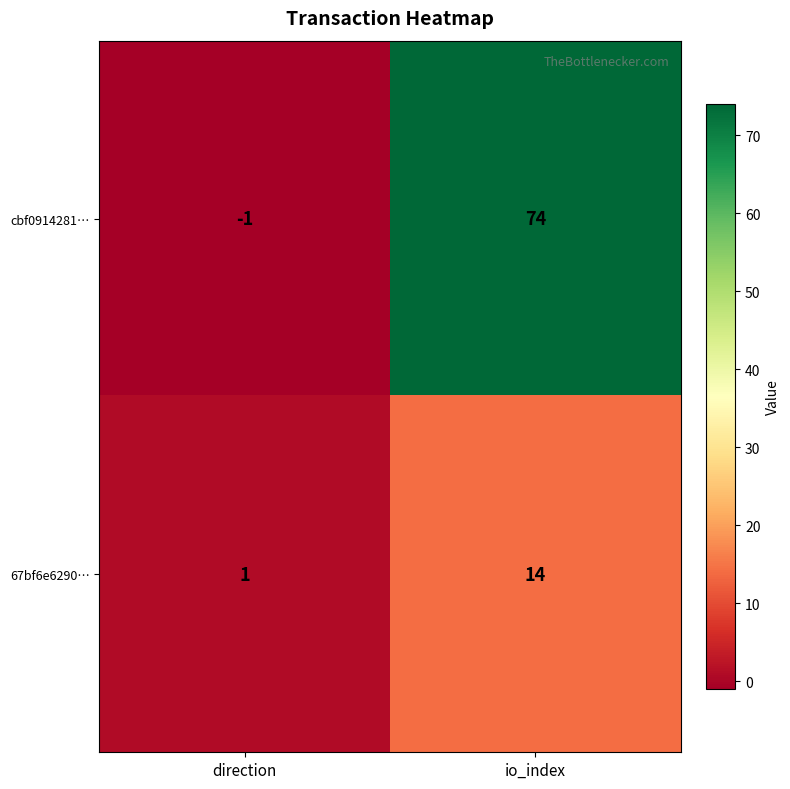

Rank the categories by cbf0914281… value from highest to lowest.

io_index, direction